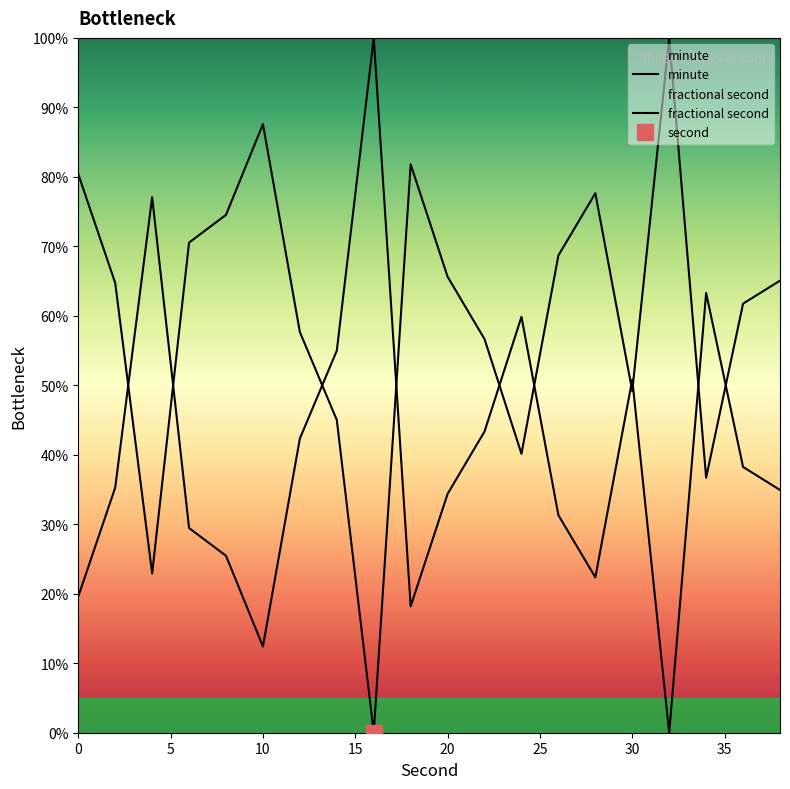

What is the greatest value displayed?

100.0